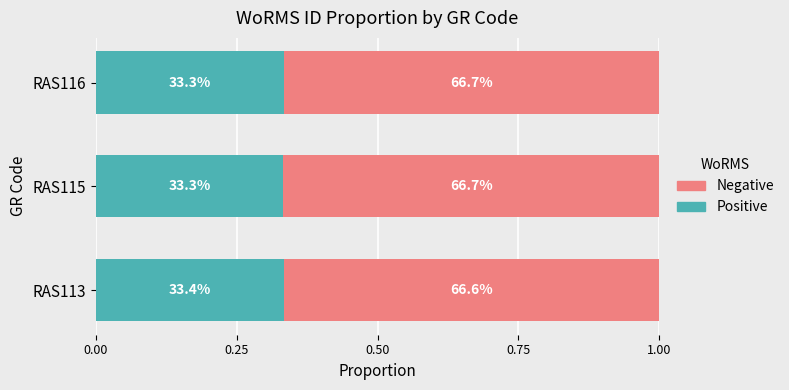

What are all the series names shown in the legend?

Negative, Positive